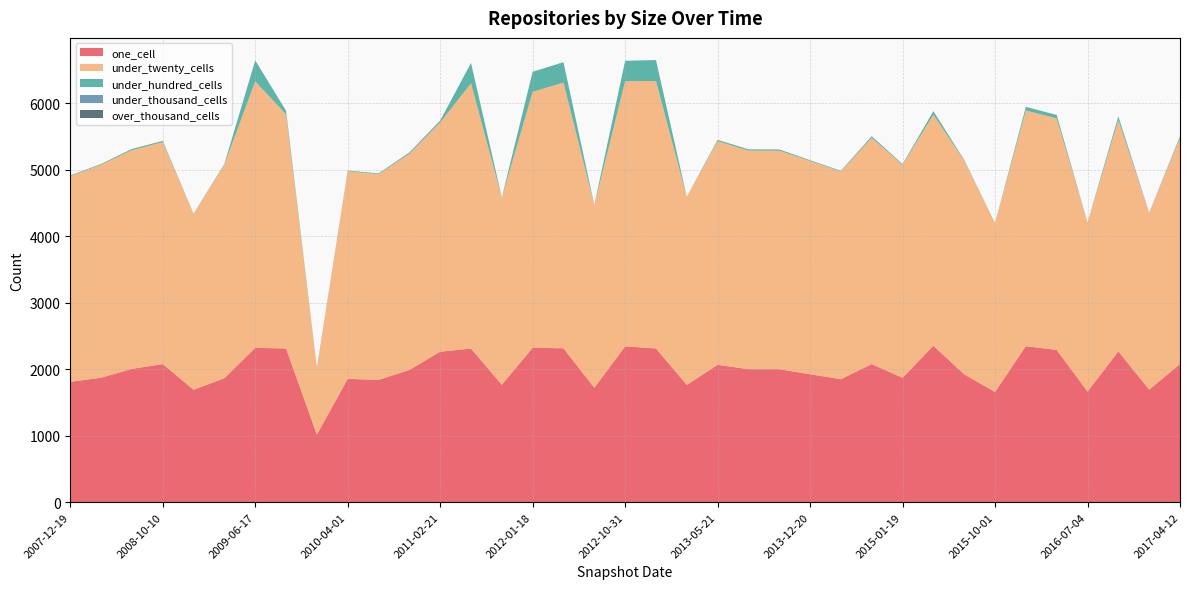

Reading left to right, extract all data points from this chart.

one_cell: 2007-12-19=1810	2008-04-01=1872	2008-06-27=2005	2008-10-10=2077	2008-12-17=1691	2009-04-06=1865	2009-06-17=2321	2009-09-25=2312	2009-12-16=1016	2010-04-01=1855	2010-07-26=1839	2010-11-17=1989	2011-02-21=2263	2011-06-10=2310	2011-09-05=1766	2012-01-18=2322	2012-03-26=2315	2012-07-13=1720	2012-10-31=2344	2012-12-11=2312	2013-02-20=1764	2013-05-21=2066	2013-07-09=2001	2013-09-10=2000	2013-12-20=1924	2014-03-28=1850	2014-09-08=2077	2015-01-19=1871	2015-04-09=2352	2015-07-03=1922	2015-10-01=1658	2016-01-04=2346	2016-04-05=2290	2016-07-04=1664	2016-10-07=2268	2016-12-27=1693	2017-04-12=2077
under_twenty_cells: 2007-12-19=3092	2008-04-01=3202	2008-06-27=3287	2008-10-10=3336	2008-12-17=2646	2009-04-06=3211	2009-06-17=4007	2009-09-25=3519	2009-12-16=1000	2010-04-01=3121	2010-07-26=3093	2010-11-17=3250	2011-02-21=3447	2011-06-10=3987	2011-09-05=2812	2012-01-18=3848	2012-03-26=3993	2012-07-13=2744	2012-10-31=3985	2012-12-11=4021	2013-02-20=2824	2013-05-21=3363	2013-07-09=3285	2013-09-10=3285	2013-12-20=3207	2014-03-28=3121	2014-09-08=3401	2015-01-19=3202	2015-04-09=3475	2015-07-03=3213	2015-10-01=2536	2016-01-04=3544	2016-04-05=3479	2016-07-04=2539	2016-10-07=3478	2016-12-27=2657	2017-04-12=3401
under_hundred_cells: 2007-12-19=11	2008-04-01=11	2008-06-27=19	2008-10-10=19	2008-12-17=2	2009-04-06=11	2009-06-17=314	2009-09-25=54	2009-12-16=8	2010-04-01=11	2010-07-26=11	2010-11-17=19	2011-02-21=28	2011-06-10=307	2011-09-05=3	2012-01-18=301	2012-03-26=307	2012-07-13=3	2012-10-31=307	2012-12-11=315	2013-02-20=3	2013-05-21=19	2013-07-09=19	2013-09-10=19	2013-12-20=11	2014-03-28=11	2014-09-08=24	2015-01-19=11	2015-04-09=52	2015-07-03=11	2015-10-01=3	2016-01-04=54	2016-04-05=53	2016-07-04=3	2016-10-07=54	2016-12-27=3	2017-04-12=24
under_thousand_cells: 2007-12-19=0	2008-04-01=0	2008-06-27=0	2008-10-10=0	2008-12-17=0	2009-04-06=0	2009-06-17=0	2009-09-25=0	2009-12-16=0	2010-04-01=0	2010-07-26=0	2010-11-17=0	2011-02-21=0	2011-06-10=0	2011-09-05=0	2012-01-18=0	2012-03-26=0	2012-07-13=0	2012-10-31=0	2012-12-11=0	2013-02-20=0	2013-05-21=0	2013-07-09=0	2013-09-10=0	2013-12-20=0	2014-03-28=0	2014-09-08=0	2015-01-19=0	2015-04-09=0	2015-07-03=0	2015-10-01=0	2016-01-04=0	2016-04-05=0	2016-07-04=0	2016-10-07=0	2016-12-27=0	2017-04-12=0
over_thousand_cells: 2007-12-19=0	2008-04-01=0	2008-06-27=0	2008-10-10=0	2008-12-17=0	2009-04-06=0	2009-06-17=0	2009-09-25=0	2009-12-16=0	2010-04-01=0	2010-07-26=0	2010-11-17=0	2011-02-21=0	2011-06-10=0	2011-09-05=0	2012-01-18=0	2012-03-26=0	2012-07-13=0	2012-10-31=0	2012-12-11=0	2013-02-20=0	2013-05-21=0	2013-07-09=0	2013-09-10=0	2013-12-20=0	2014-03-28=0	2014-09-08=0	2015-01-19=0	2015-04-09=0	2015-07-03=0	2015-10-01=0	2016-01-04=0	2016-04-05=0	2016-07-04=0	2016-10-07=0	2016-12-27=0	2017-04-12=0